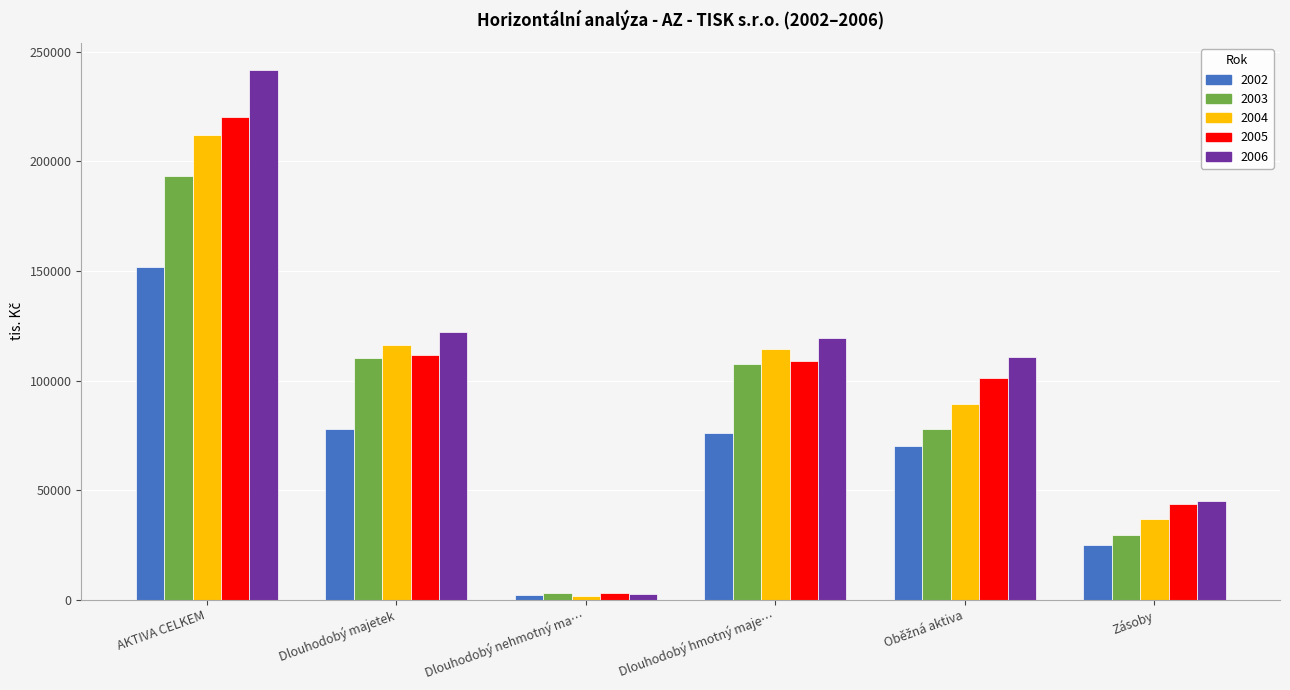

How many bars are there in each group?

5